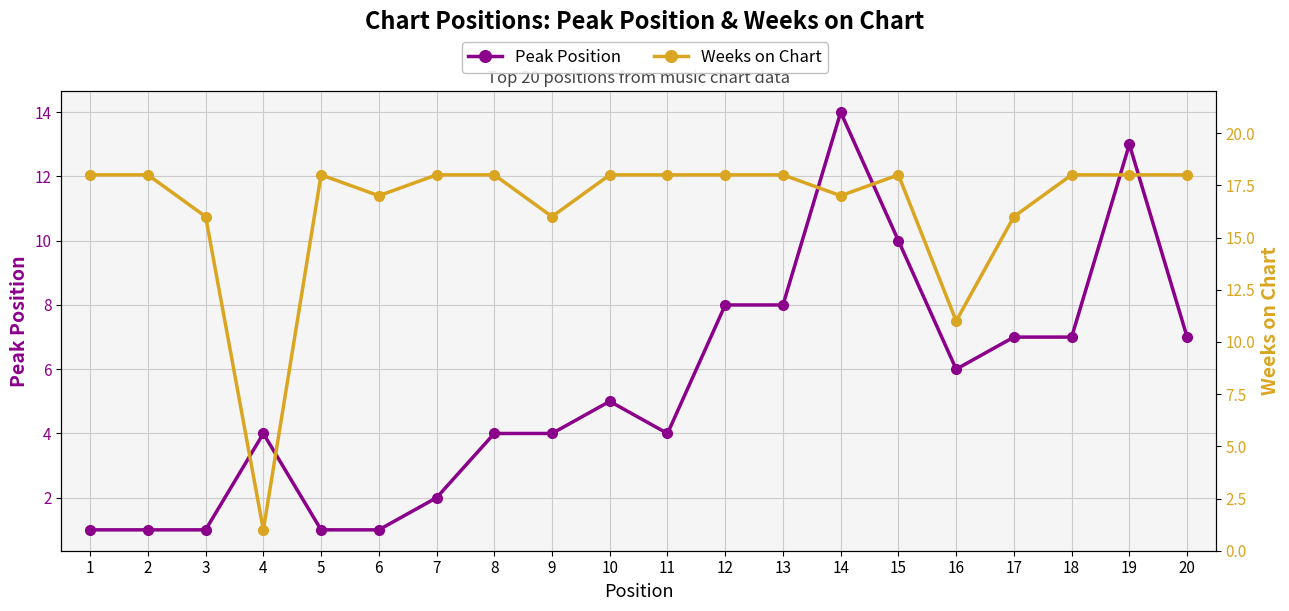

True or false: Peak Position has a value of 4 at 11.

True